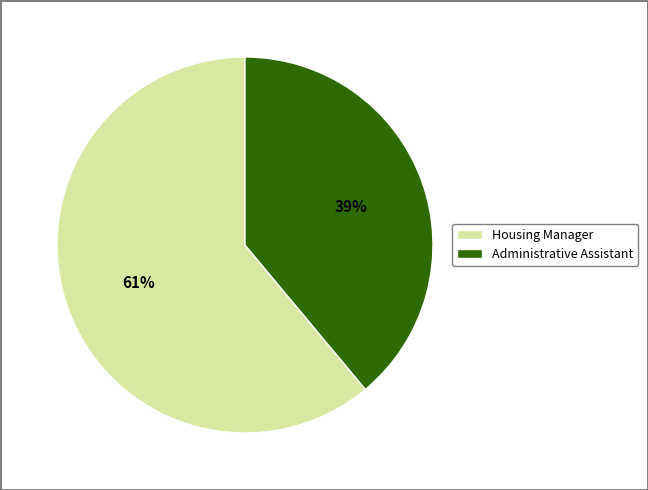

Between Administrative Assistant and Housing Manager, which is larger?

Housing Manager